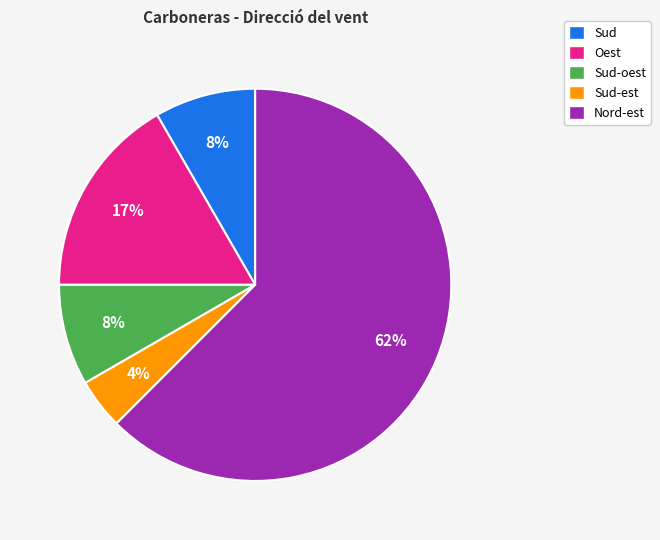

True or false: Nord-est accounts for 62% of the total.

True